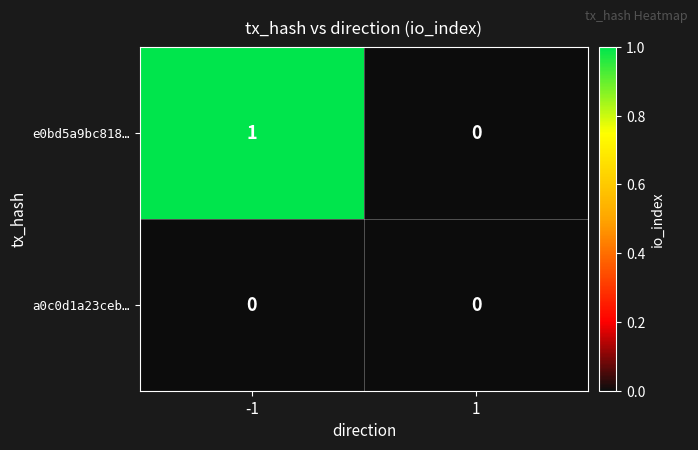

What is the difference between the highest and lowest values at -1?

1